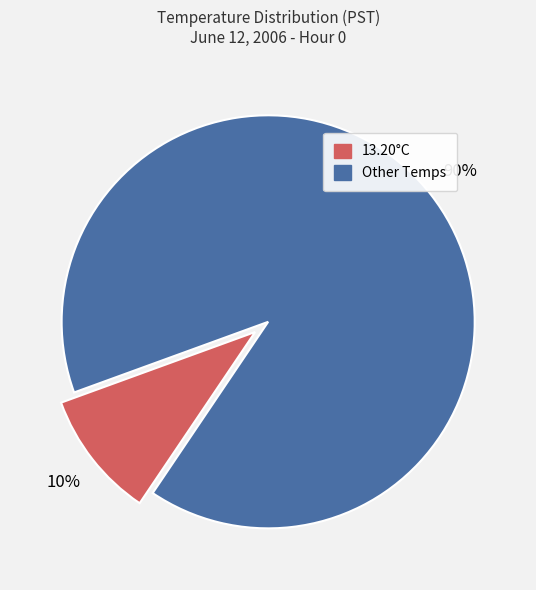

Rank the categories by value from lowest to highest.

13.20°C, Other Temps